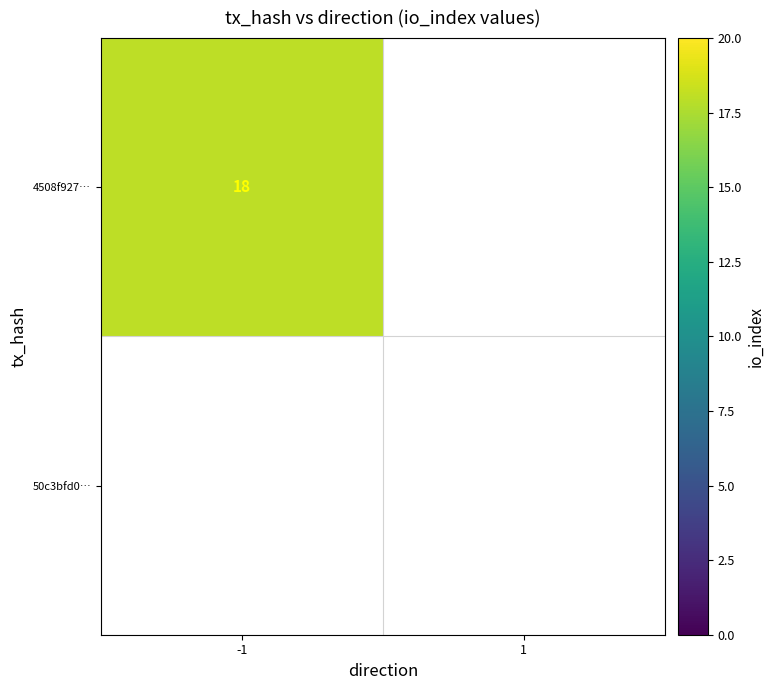

How many data points does each series have?

2